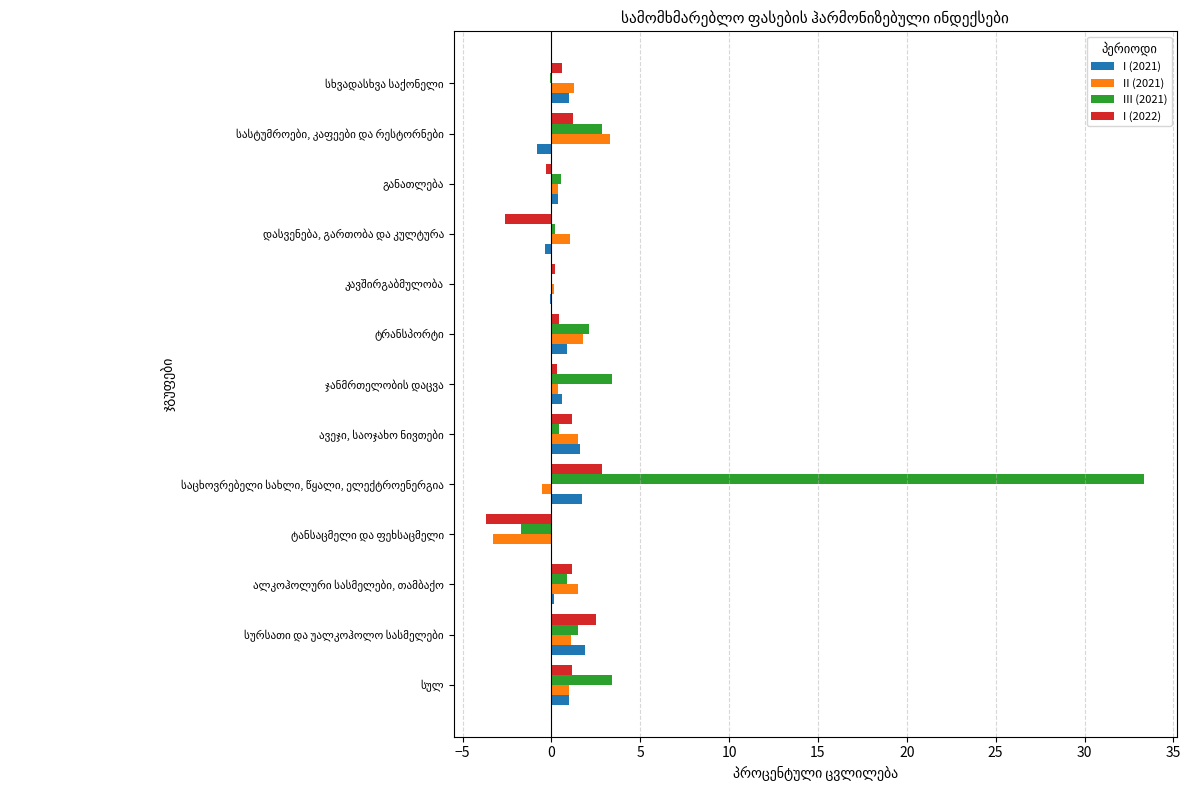

How many distinct data groups are displayed?

4